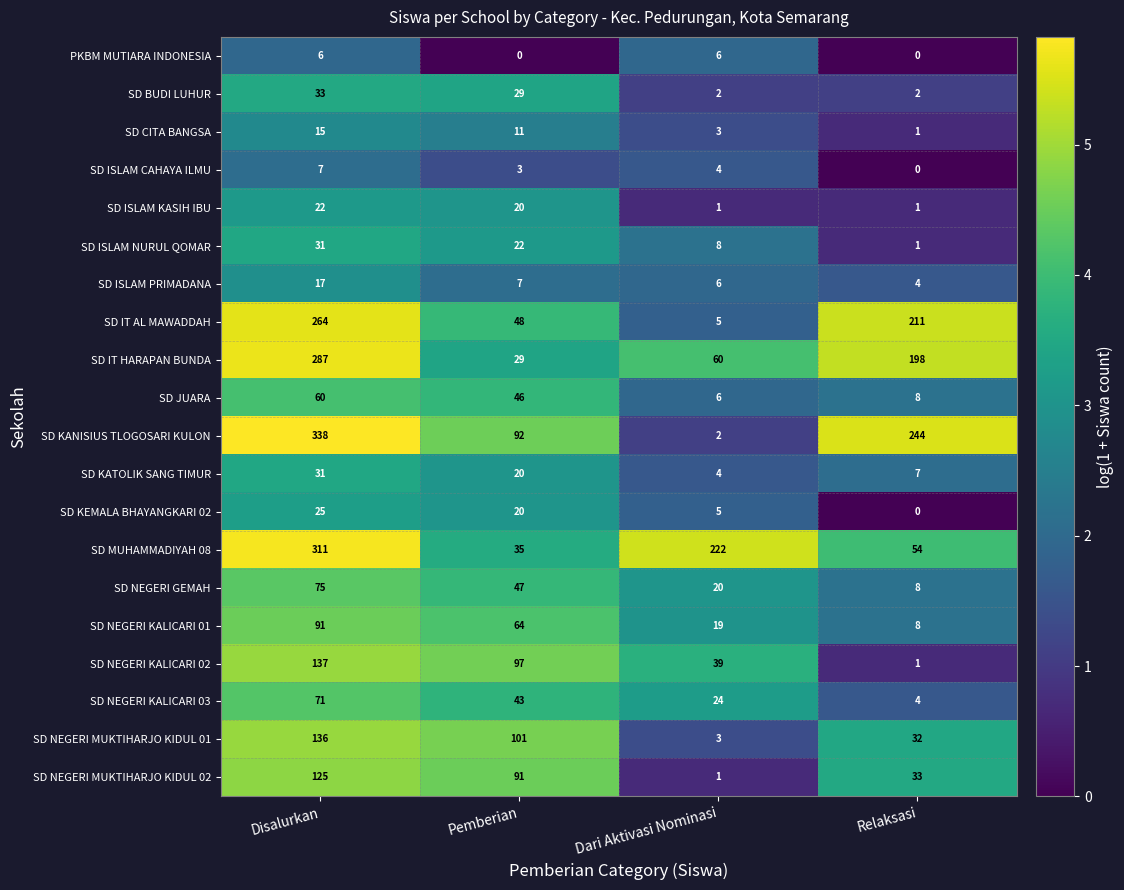

Rank the categories by SD KANISIUS TLOGOSARI KULON value from highest to lowest.

Disalurkan, Relaksasi, Pemberian, Dari Aktivasi Nominasi